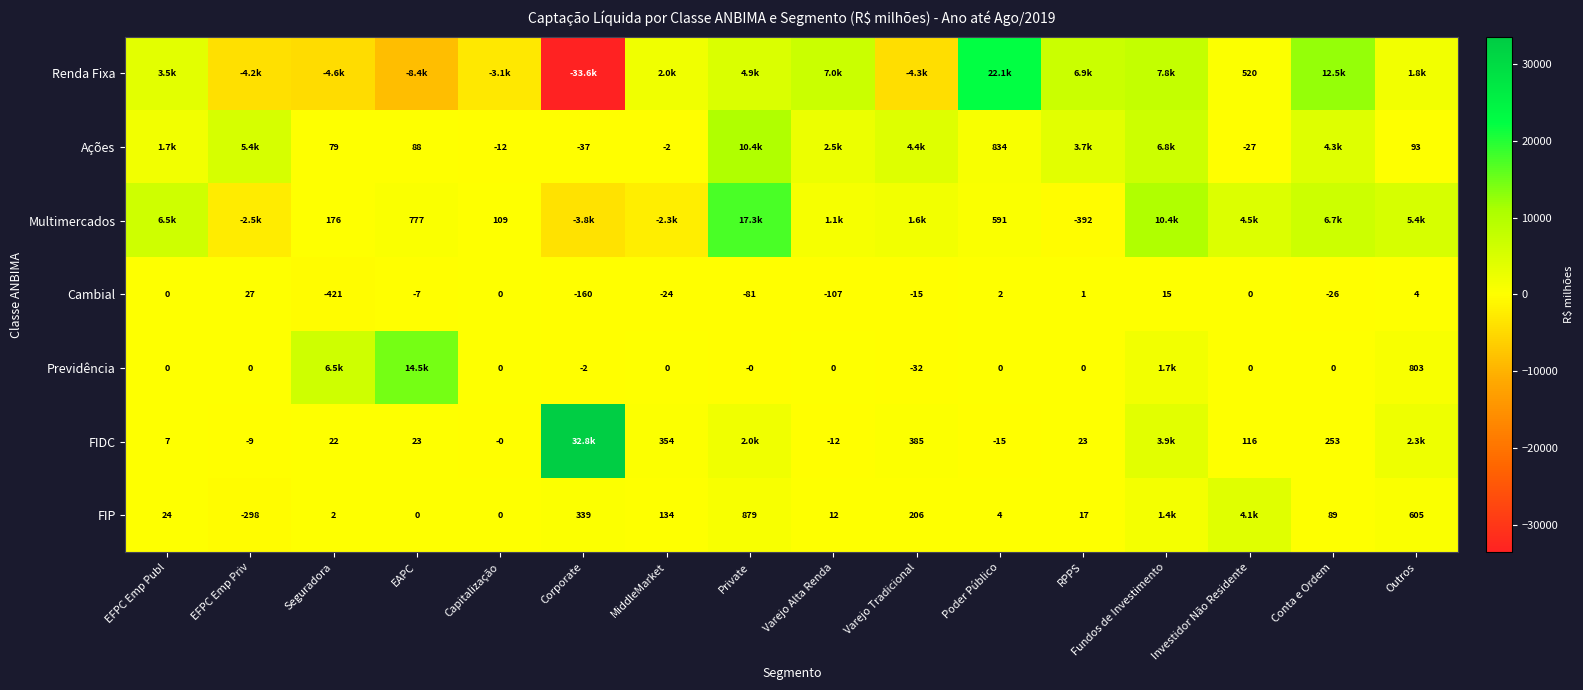

At which label is Cambial closest to -197?

Corporate